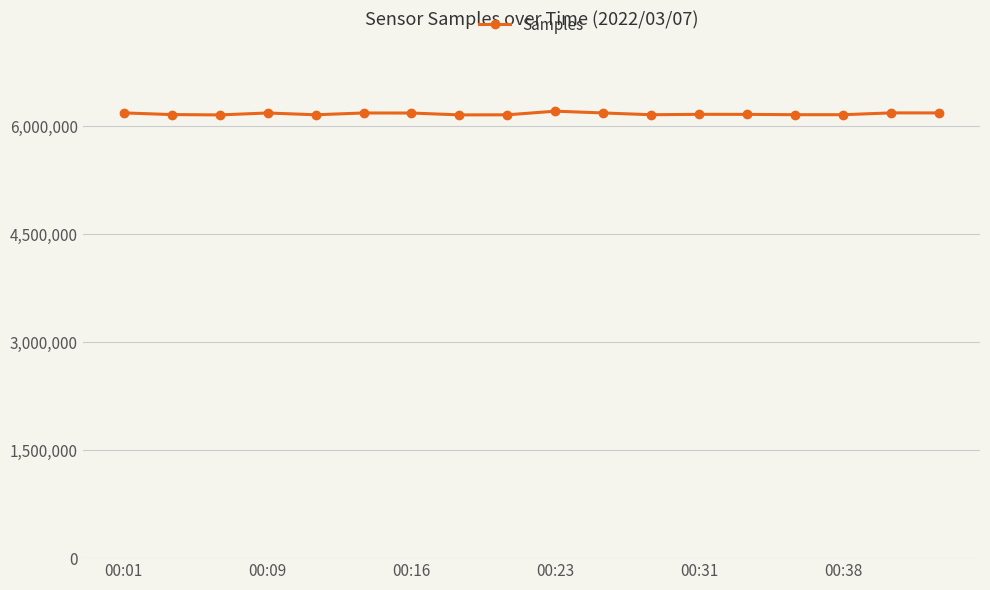

What is the minimum value shown in the chart?

6155591